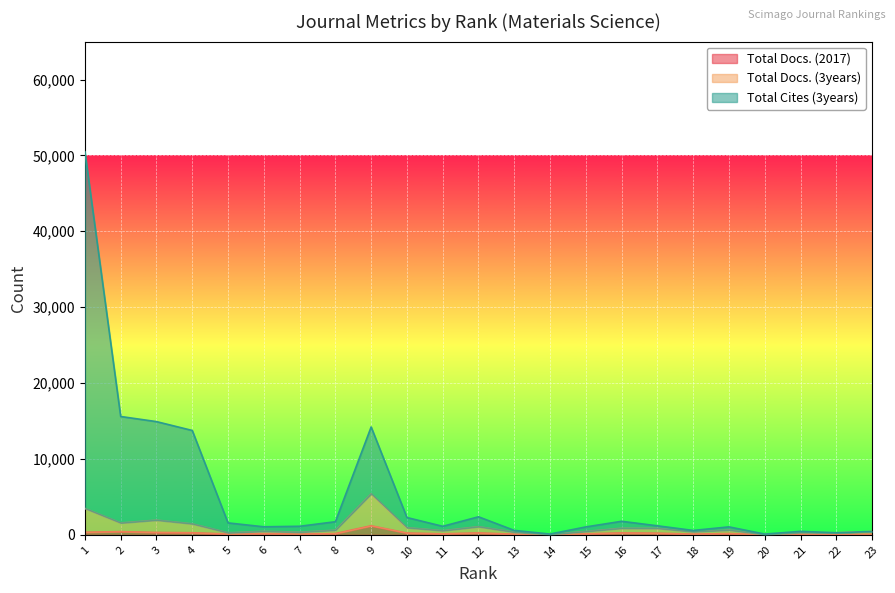

What value does the Total Cites (3years) series have at 22?

272